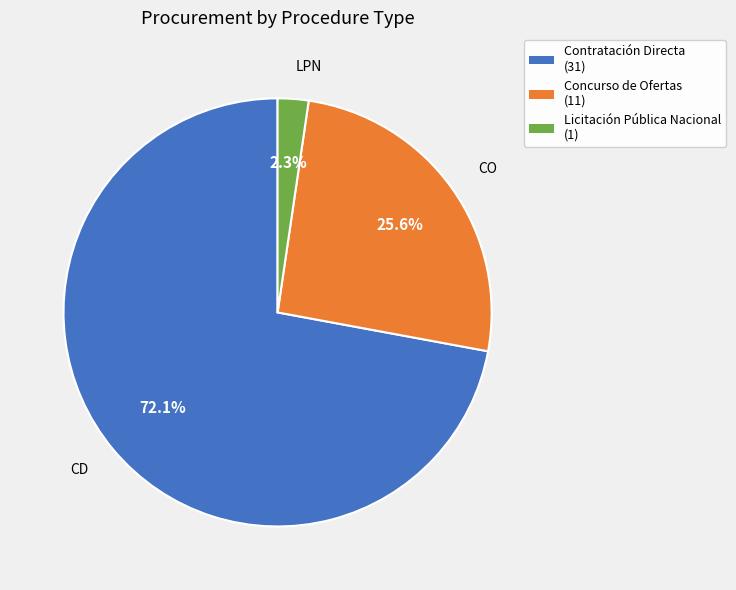

Is there any slice that represents more than half of the pie?

Yes